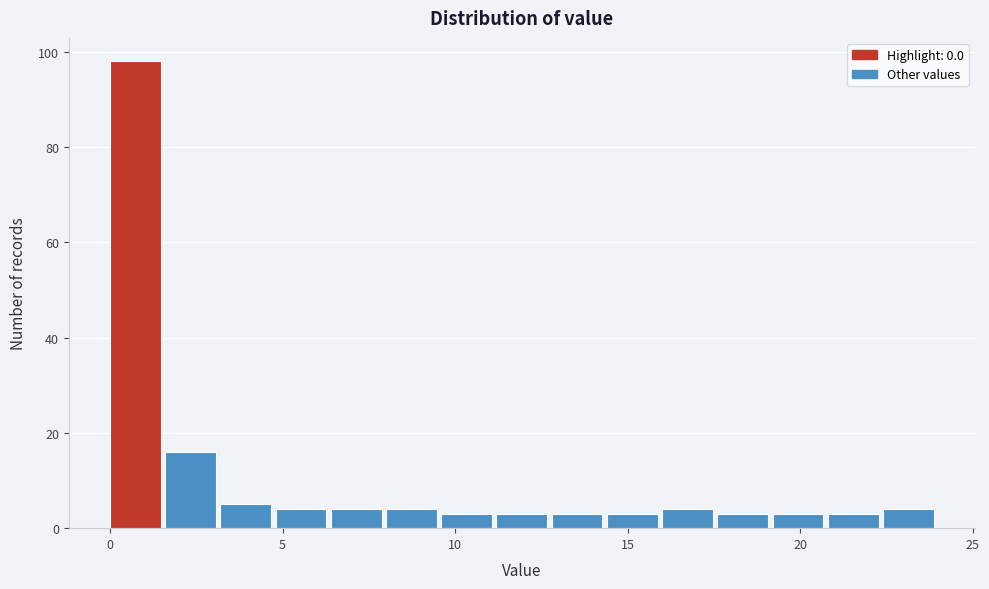

Around what value on the x-axis is the tallest bar? Give the approximate position of its centre, as read against the axis.

0.5